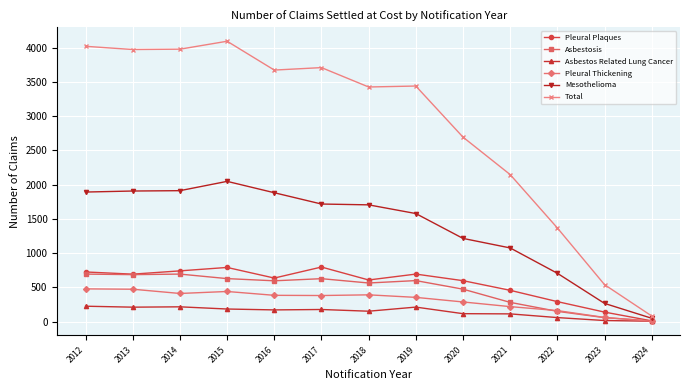

What is the difference between the second highest and second lowest values in the Mesothelioma series?

1646